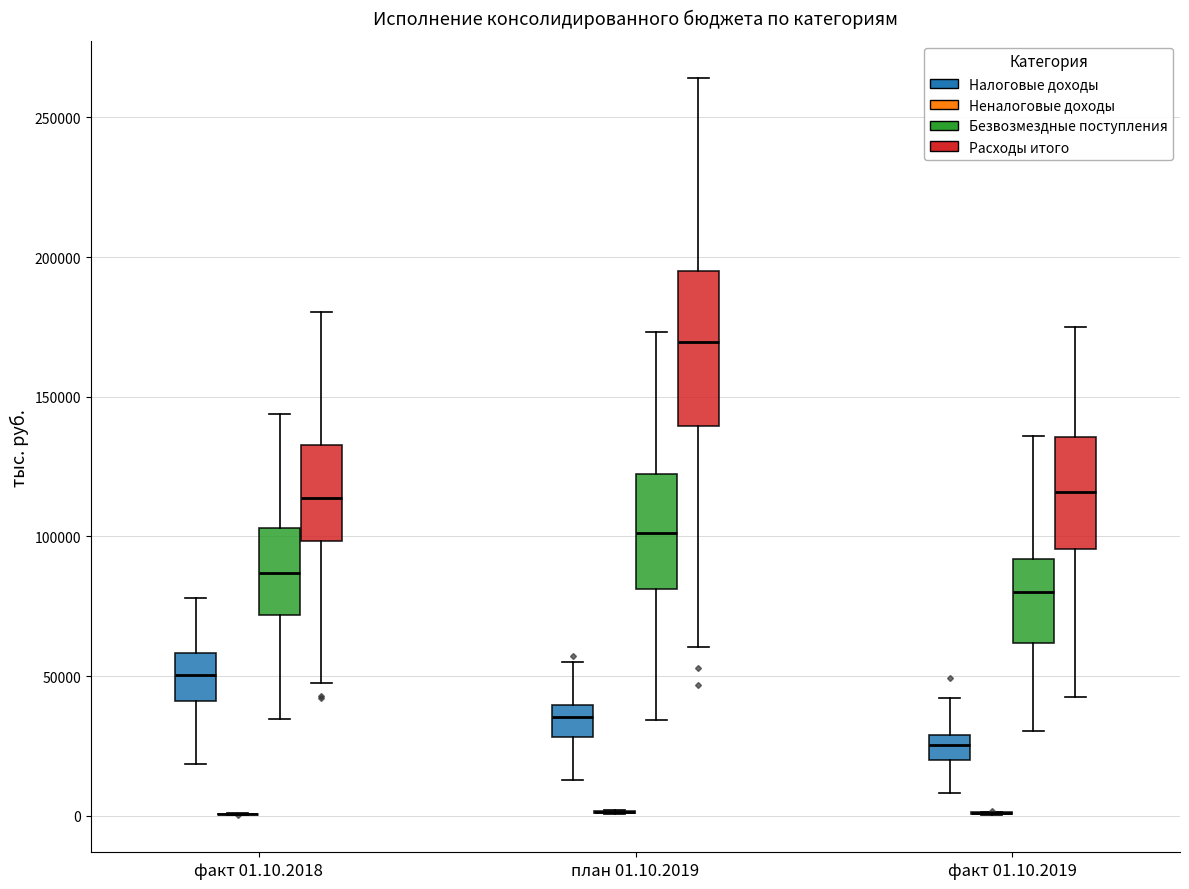

Reading left to right, read every box against the y-axis: the position of its median line, the range the box covers, and the ends of its whiskers. The values are not printed on the chart, so give them approximately, as read against the axis.

факт 01.10.2018 (Налоговые доходы): median 50000, box 40000 to 60000, whiskers 20000 to 80000
факт 01.10.2018 (Неналоговые доходы): box collapsed to a line at 0, whiskers 0 to 0
факт 01.10.2018 (Безвозмездные поступления): median 85000, box 70000 to 105000, whiskers 35000 to 145000
факт 01.10.2018 (Расходы итого): median 115000, box 100000 to 135000, whiskers 45000 to 180000
план 01.10.2019 (Налоговые доходы): median 35000, box 30000 to 40000, whiskers 15000 to 55000
план 01.10.2019 (Неналоговые доходы): box collapsed to a line at 0, whiskers 0 to 0
план 01.10.2019 (Безвозмездные поступления): median 100000, box 80000 to 125000, whiskers 35000 to 175000
план 01.10.2019 (Расходы итого): median 170000, box 140000 to 195000, whiskers 60000 to 265000
факт 01.10.2019 (Налоговые доходы): median 25000, box 20000 to 30000, whiskers 10000 to 40000
факт 01.10.2019 (Неналоговые доходы): box collapsed to a line at 0, whiskers 0 to 0
факт 01.10.2019 (Безвозмездные поступления): median 80000, box 60000 to 90000, whiskers 30000 to 135000
факт 01.10.2019 (Расходы итого): median 115000, box 95000 to 135000, whiskers 40000 to 175000